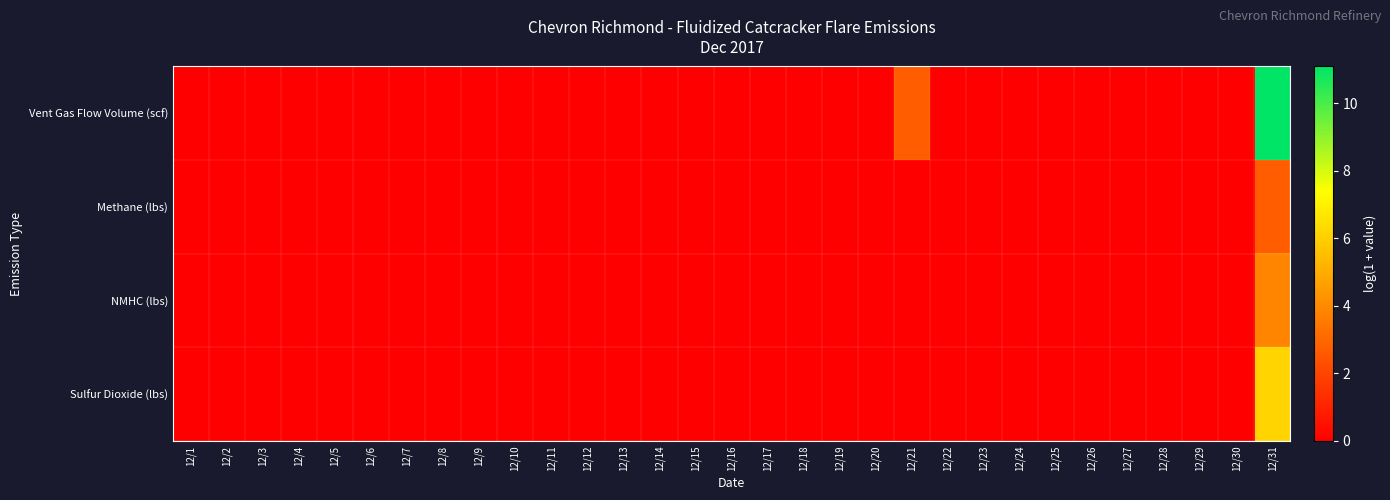

What is the greatest value displayed?

11.1